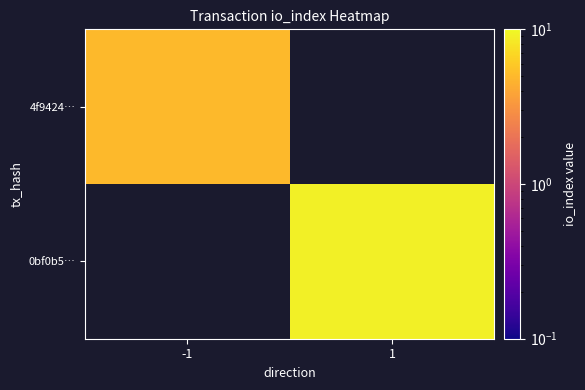

Which category has the highest value across all series?

1